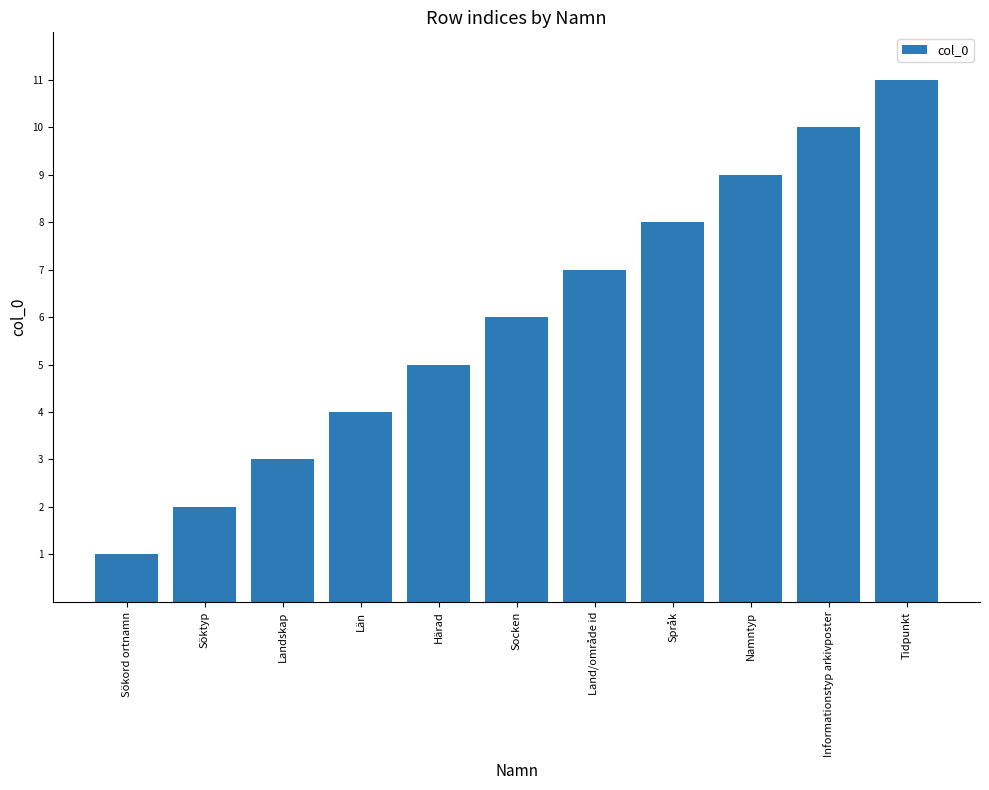

Reading left to right, transcribe all the data shown in this chart.

1	2	3	4	5	6	7	8	9	10	11